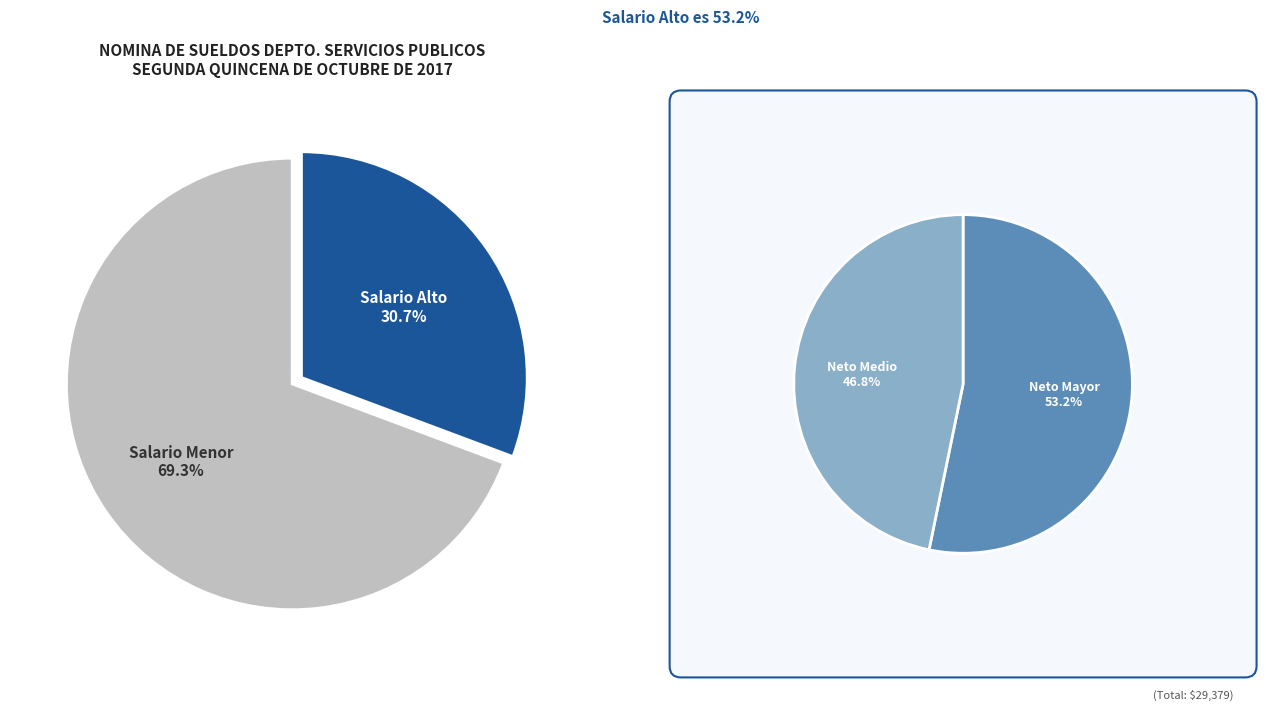

Is it true that SALVADOR GONZALEZ VAZQUEZ is 30% of the pie?

False